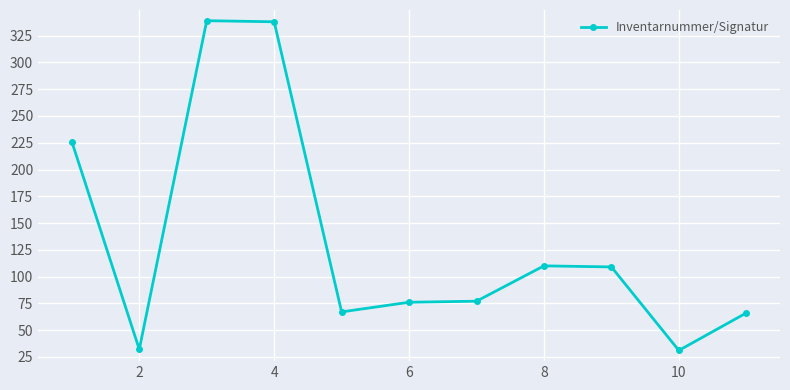

How many categories are shown in the chart?

11